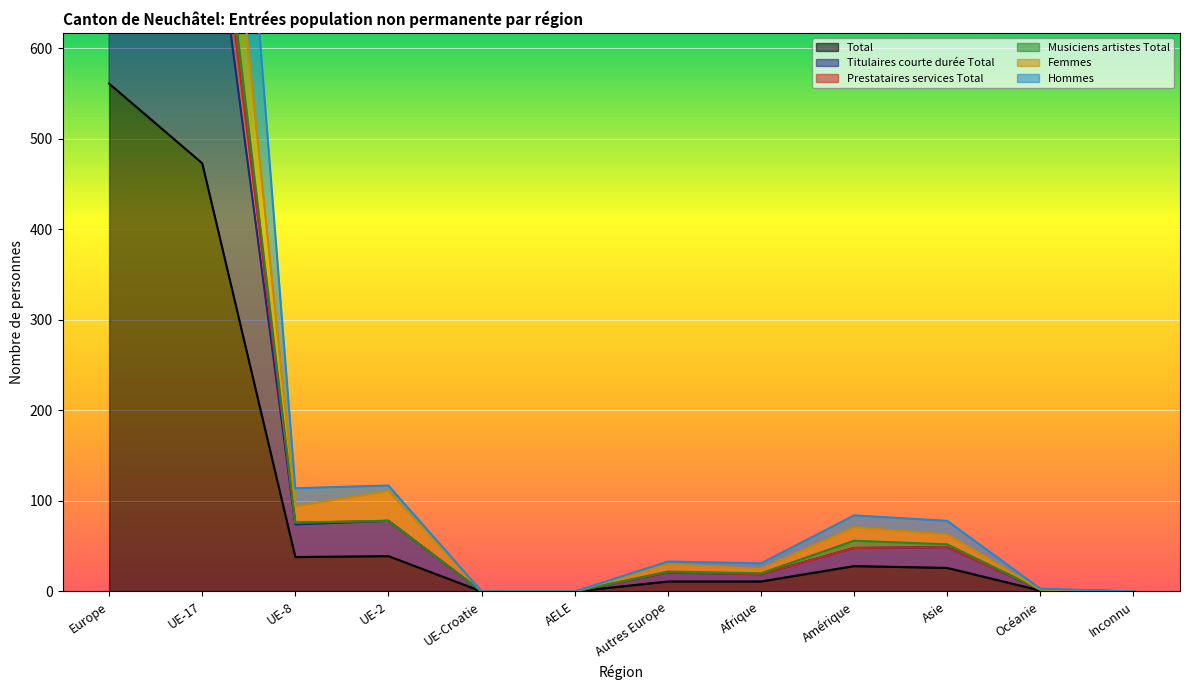

Between Inconnu and Océanie, which is larger?

Océanie